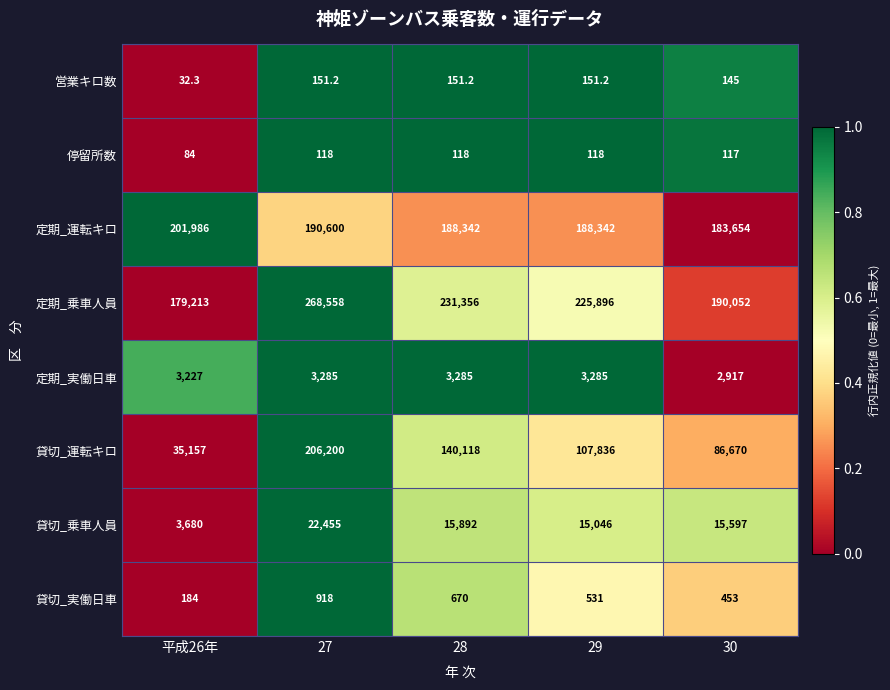

What is the sum of the 停留所数 values at 30 and 平成26年?

201.0